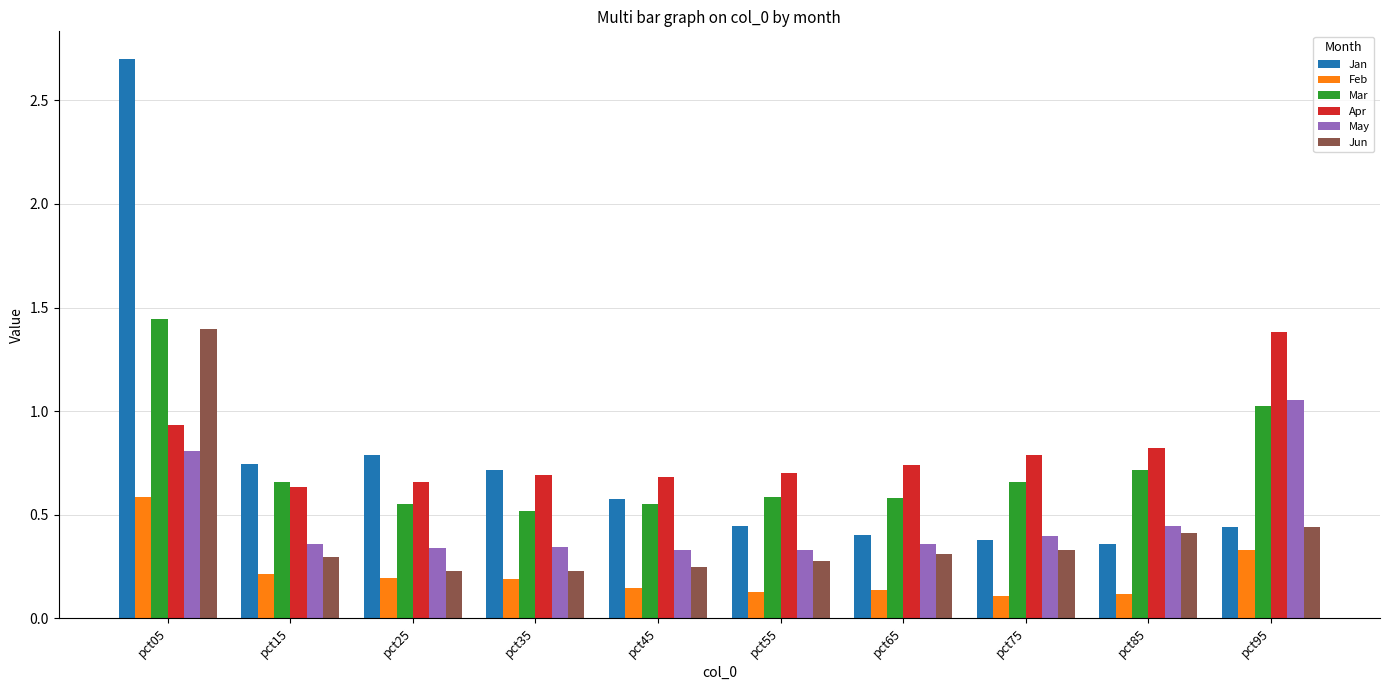

At which label does Jan reach its peak?

pct05